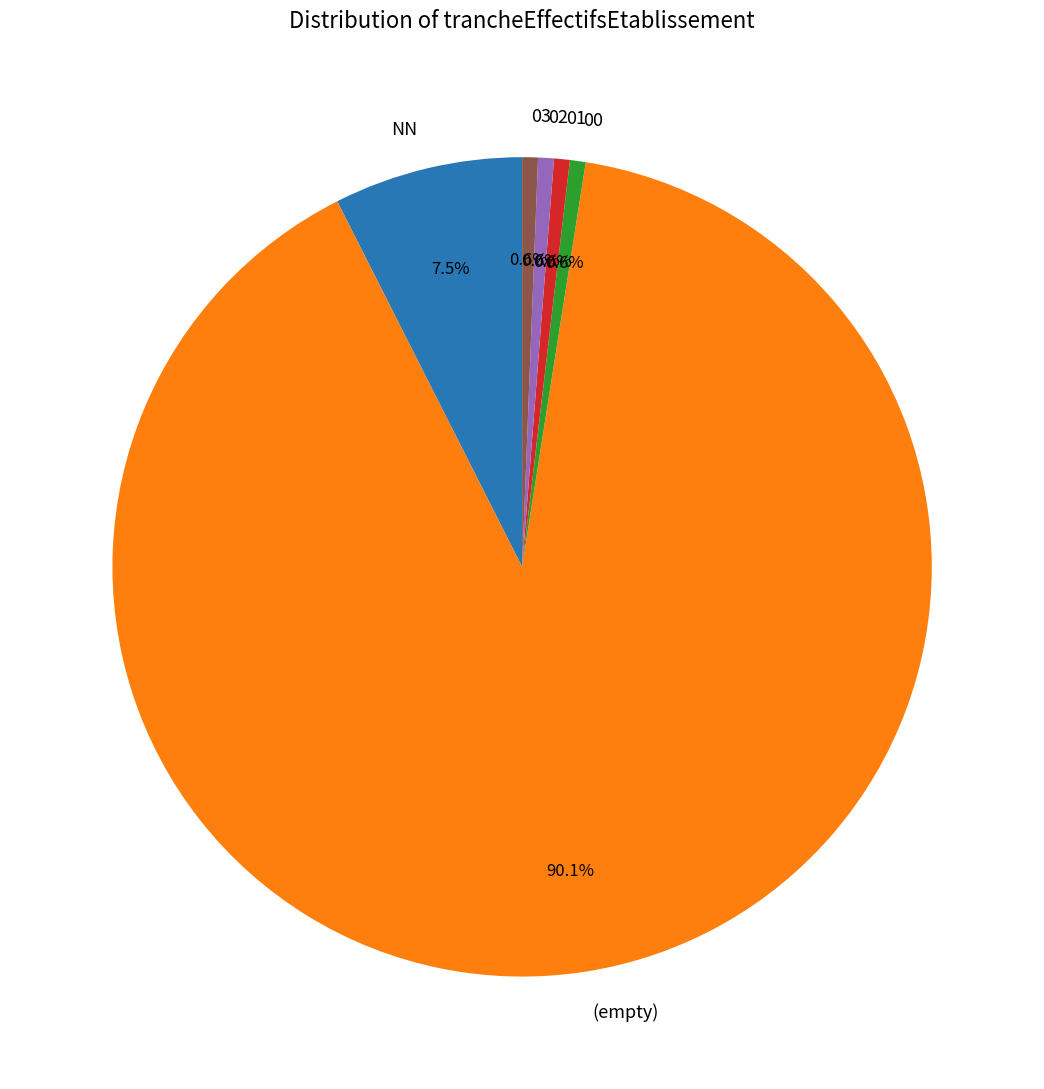

Is the sum of 02 and 03 greater than half?

No